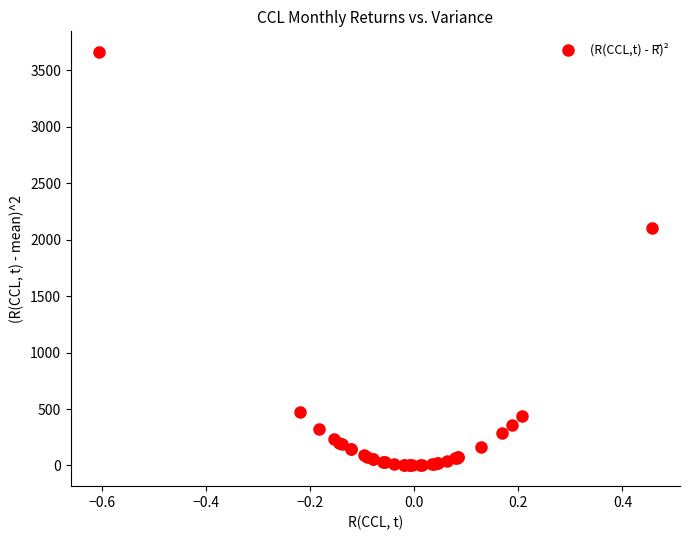

What Y value in the scatter plot is closest to 1830?

2104.5